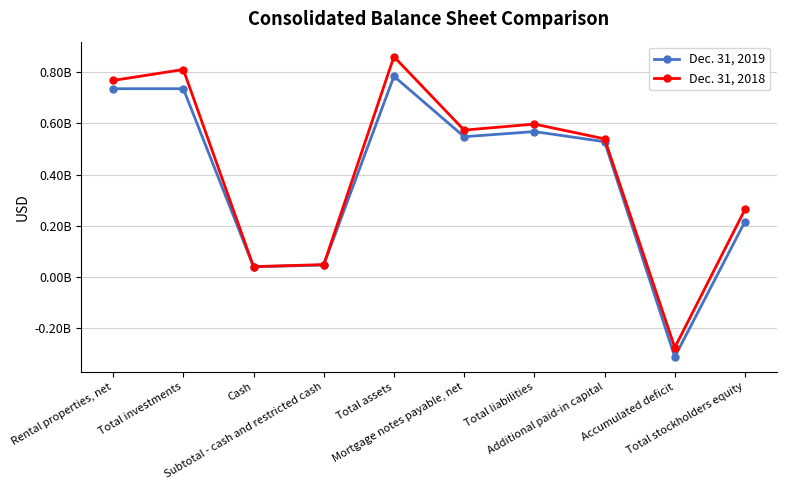

What is the spread (max minus min) of values at Total assets?

76466000